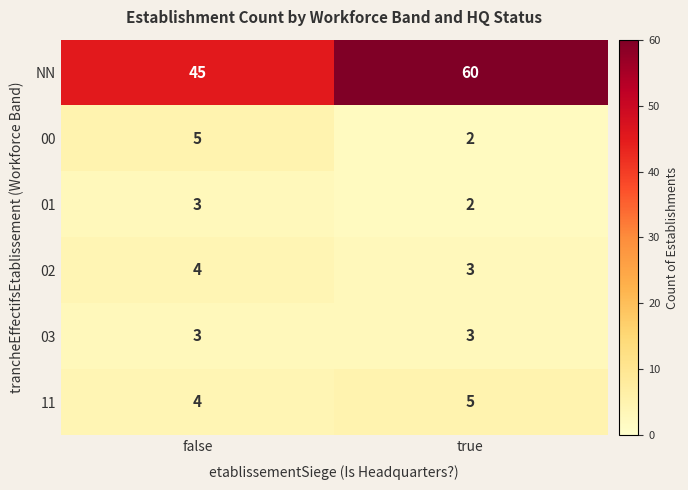

Is the value of 11 at true greater than the value of 03 at false?

Yes